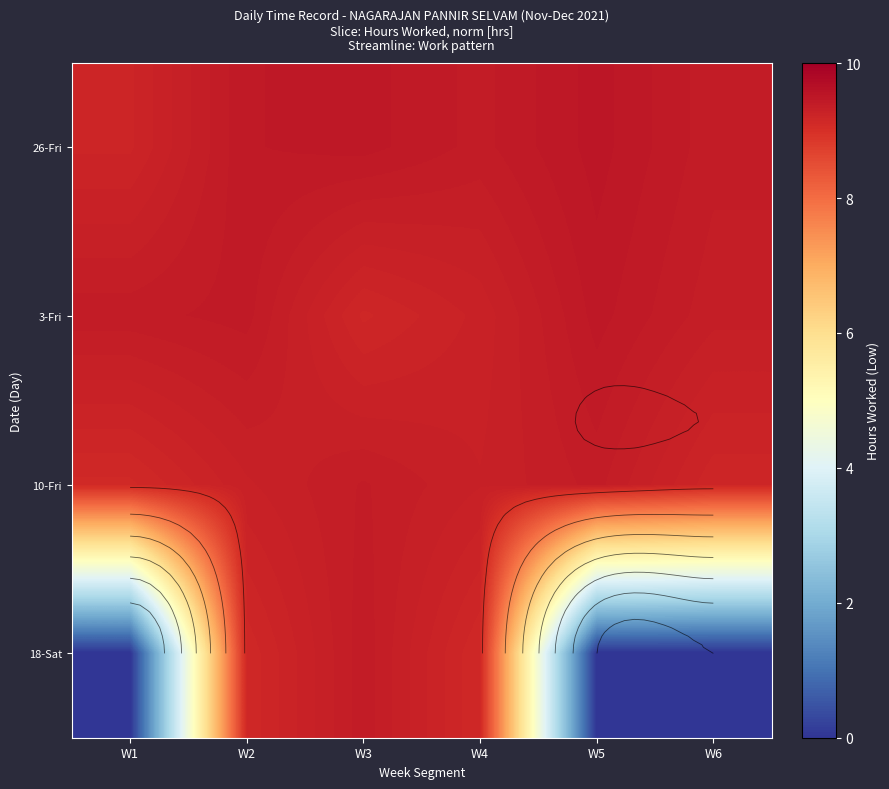

Is the value of 3-Fri at W5 greater than the value of 26-Fri at W3?

No